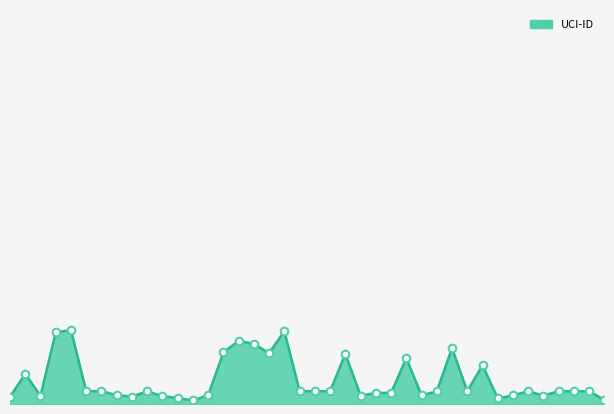

Does the chart have visible grid lines?

No